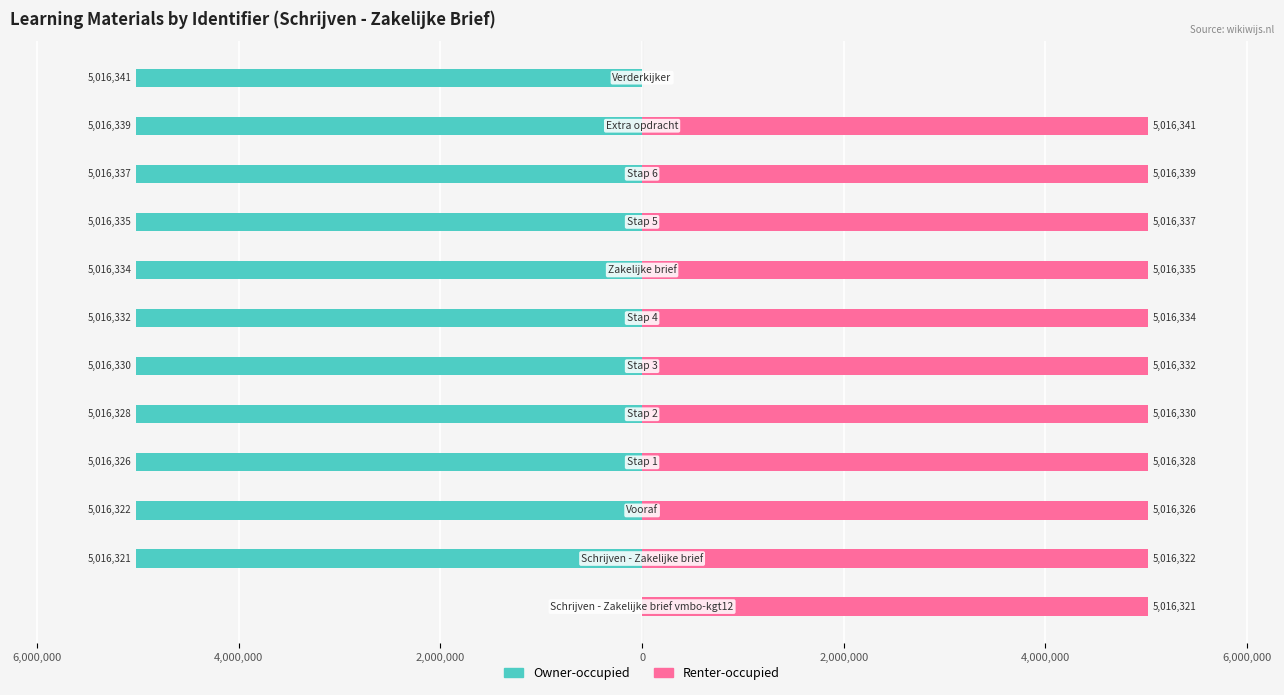

Which series has the widest spread of values?

Owner-occupied